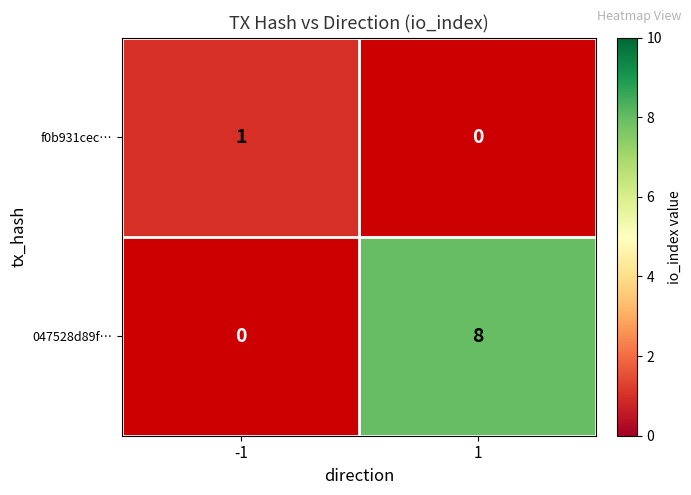

Is the value of f0b931cec… at -1 greater than the value of 047528d89f… at 1?

No